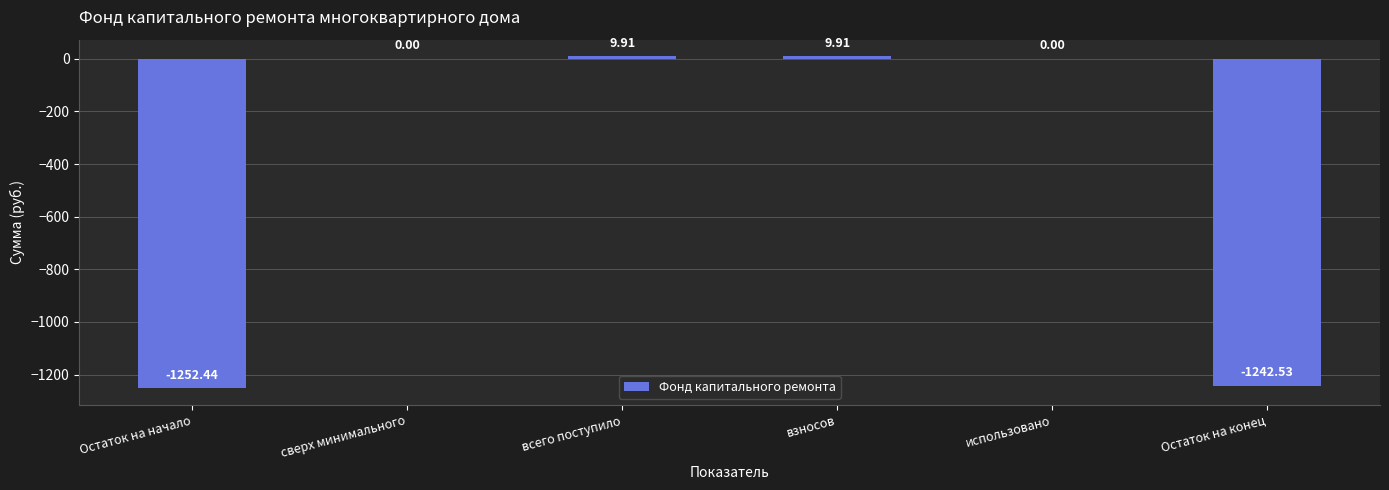

Which has a higher value, взносов or использовано?

взносов